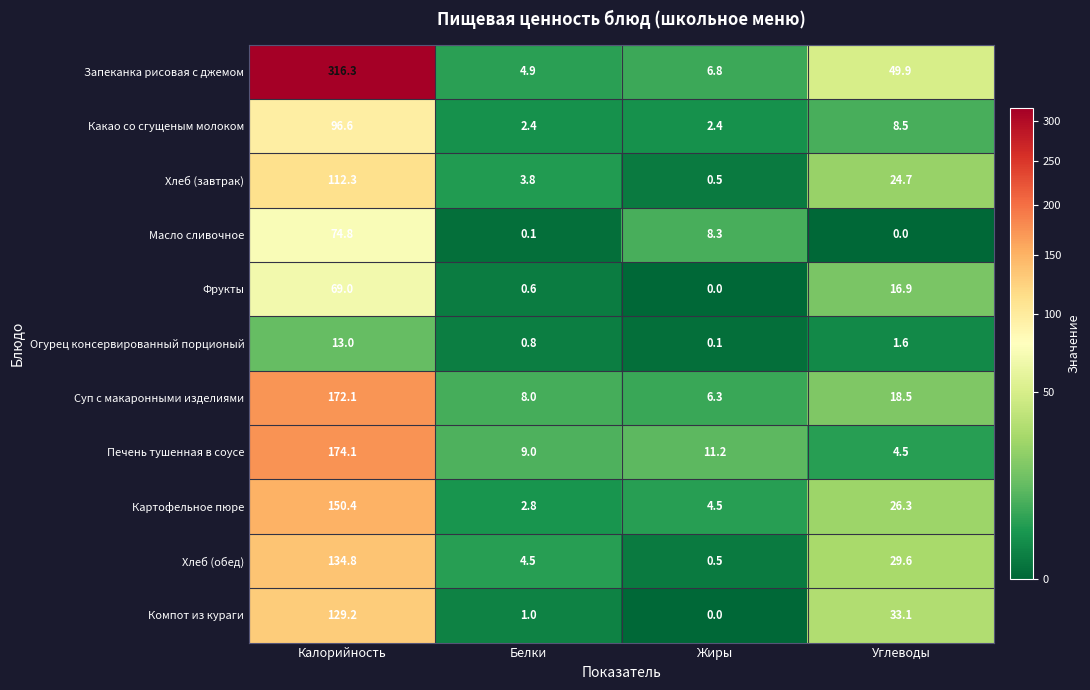

Which series changed the most between Жиры and Углеводы?

Запеканка рисовая с джемом